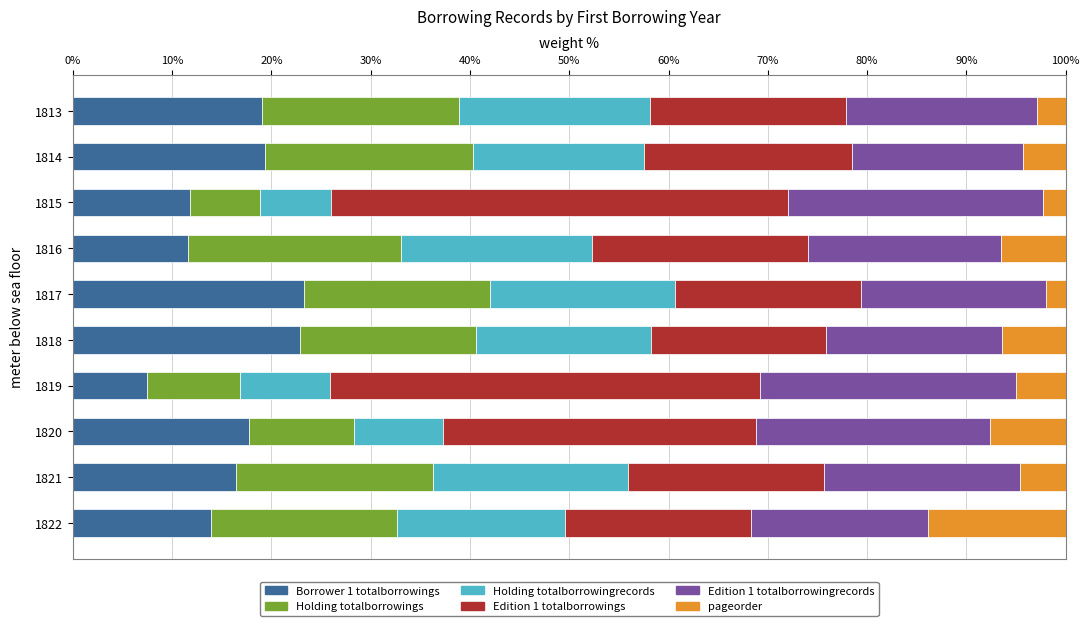

Is it true that Borrower 1 totalborrowings equals 14.7 at 1818?

False